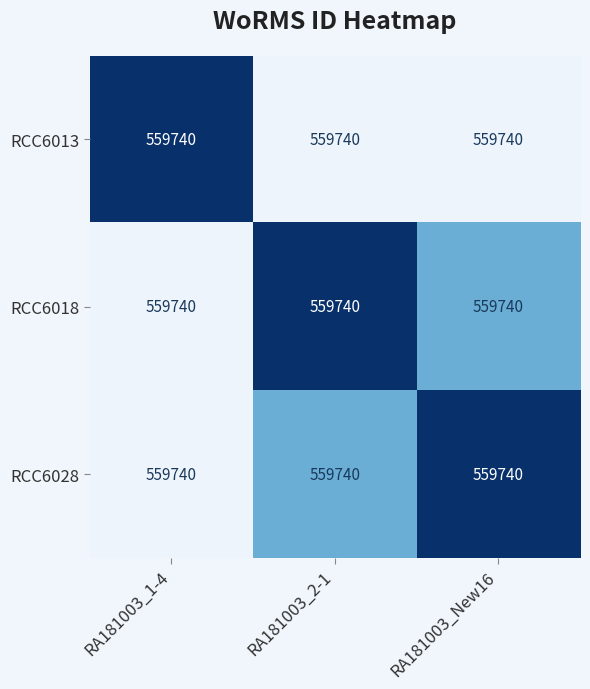

Which label corresponds to the smallest value in the chart?

RA181003_2-1